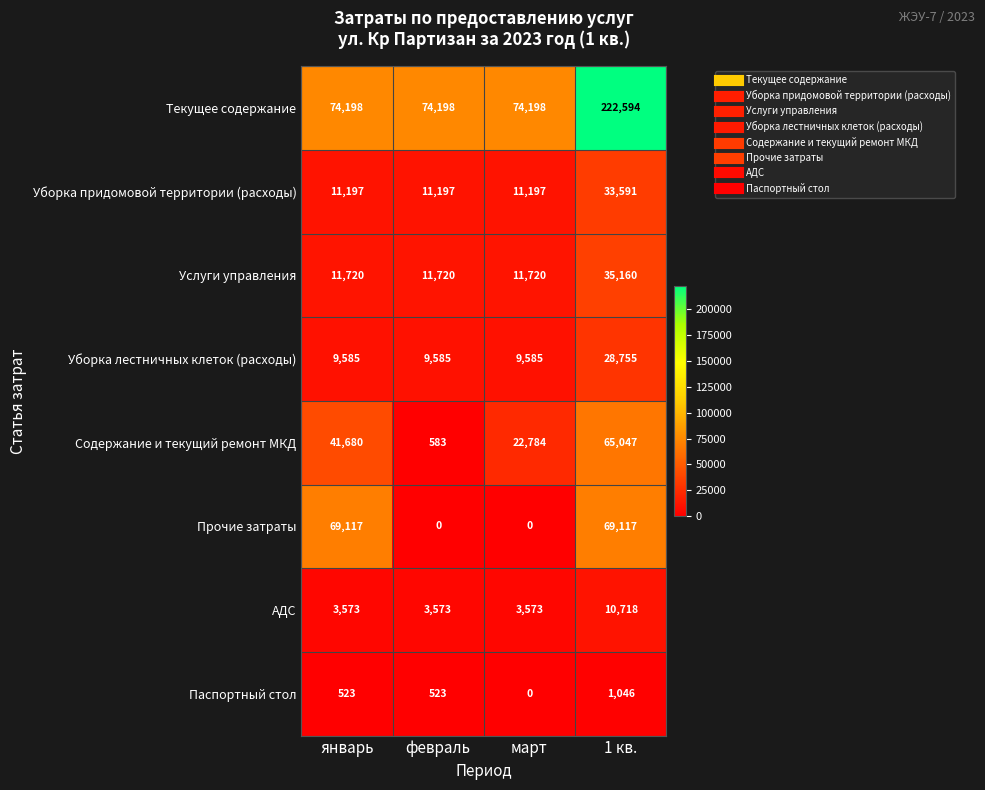

What is the total value across all series at март?

133057